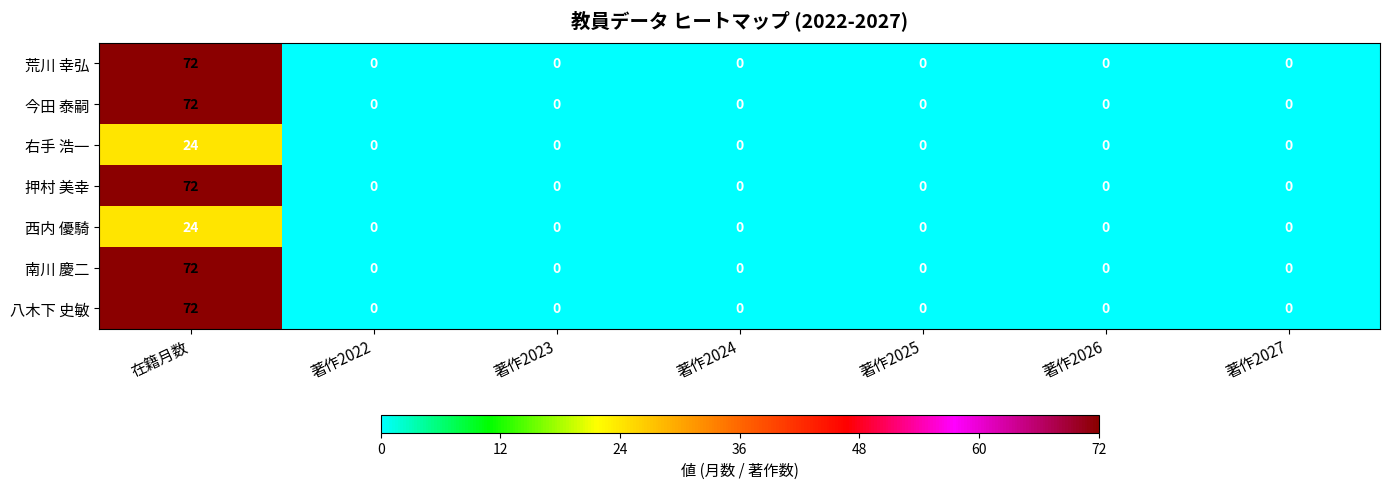

What is the sum of all 押村 美幸 values?

72